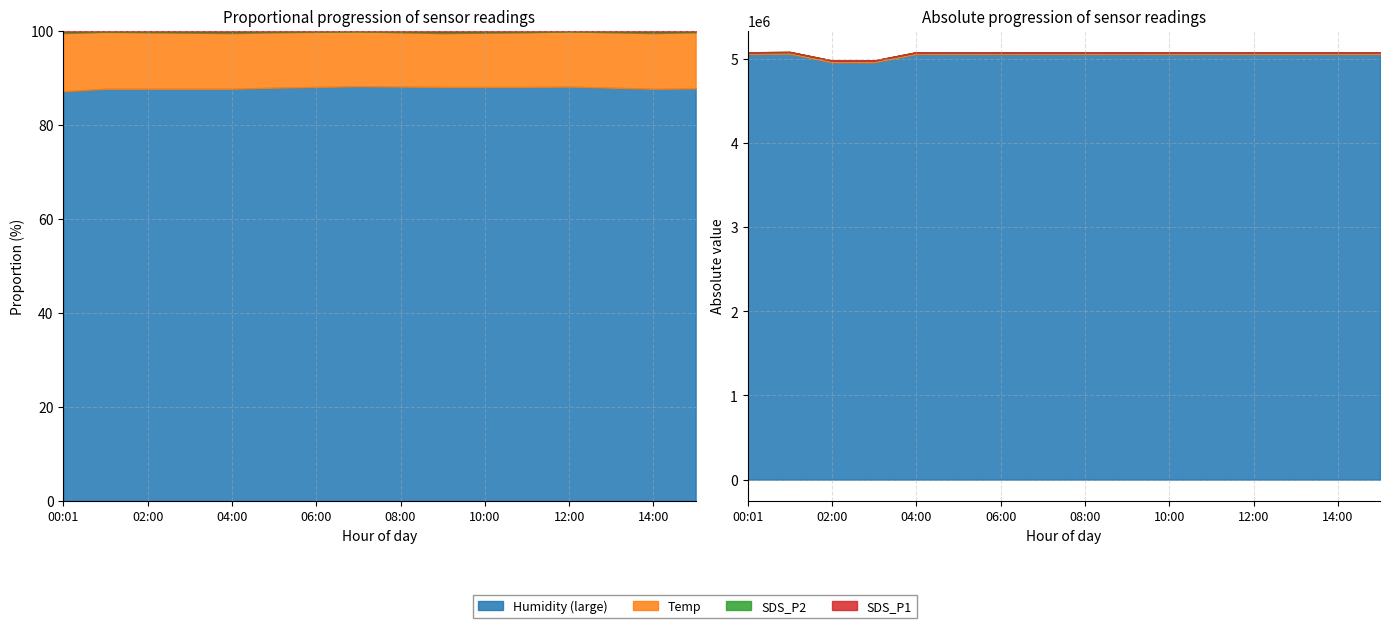

Between 03:00 and 02:00, which is larger?

03:00